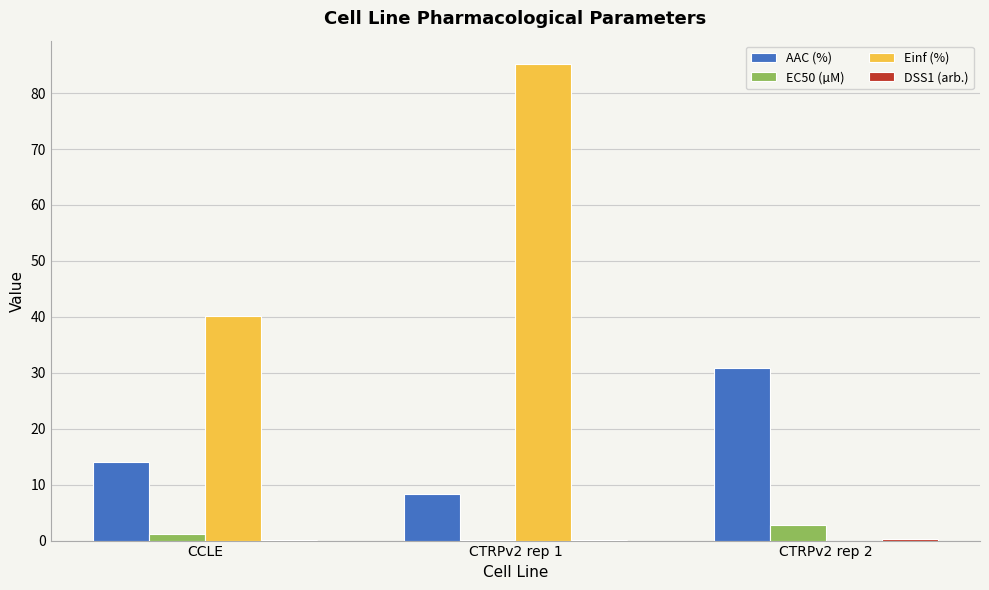

Which series has the largest total across all categories?

Einf (%)